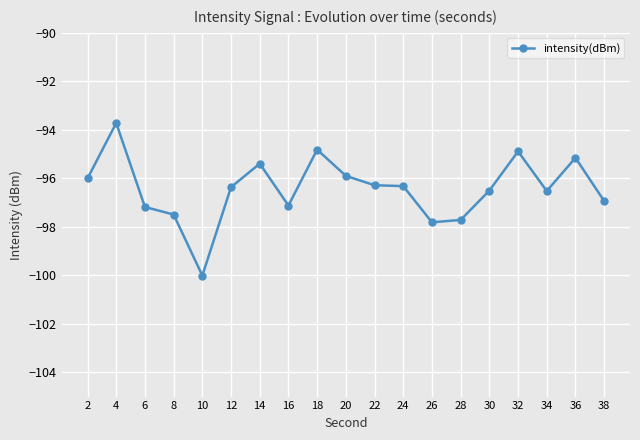

At which category does the chart reach its peak across all series?

4